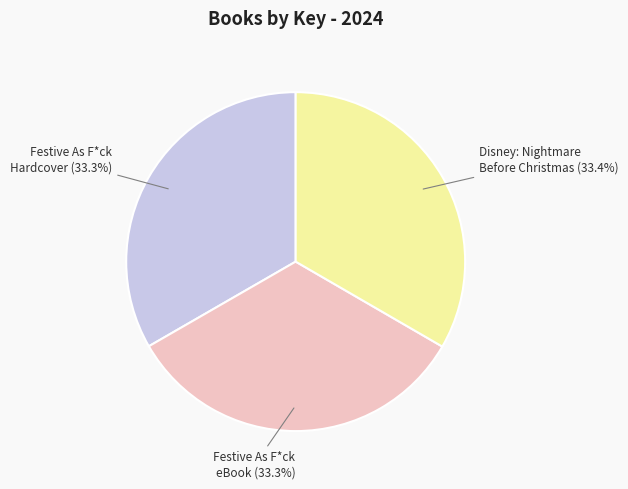

Does any single category account for the majority?

No